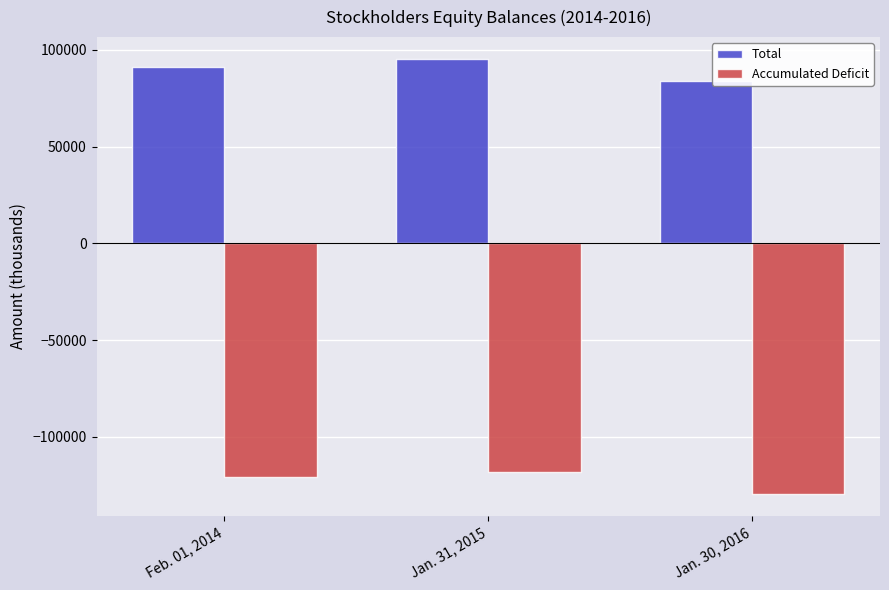

At which category is the sum across all series the highest?

Jan. 31, 2015